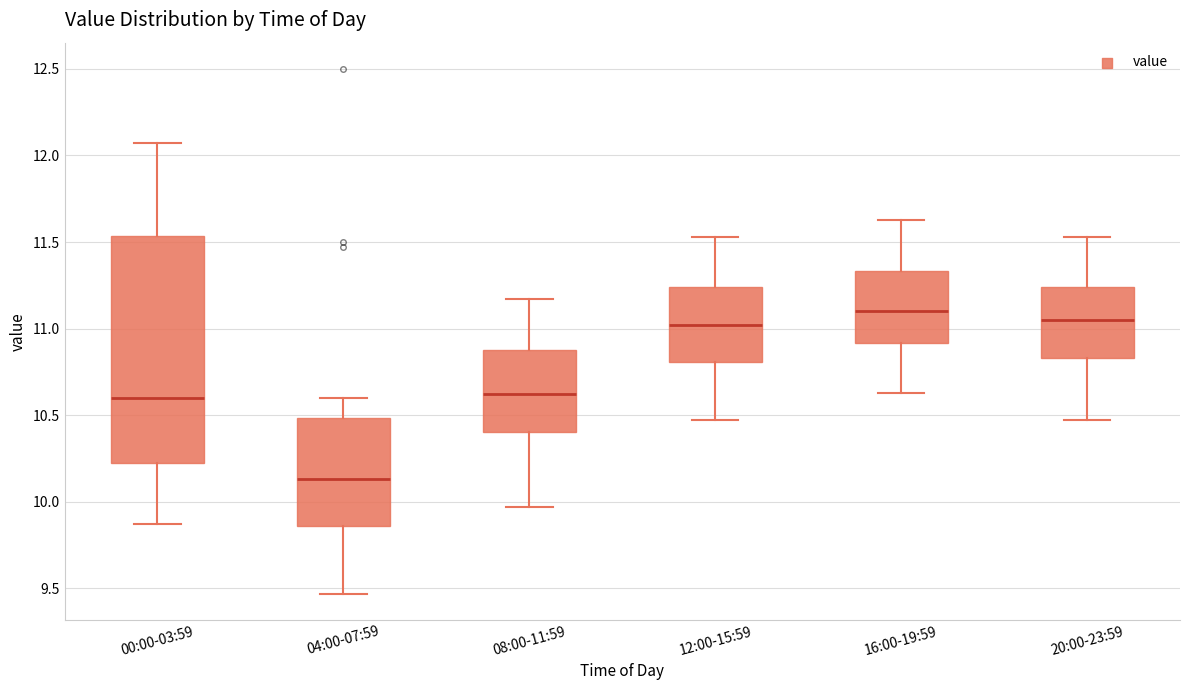

Which box's median line is the highest?

16:00-19:59